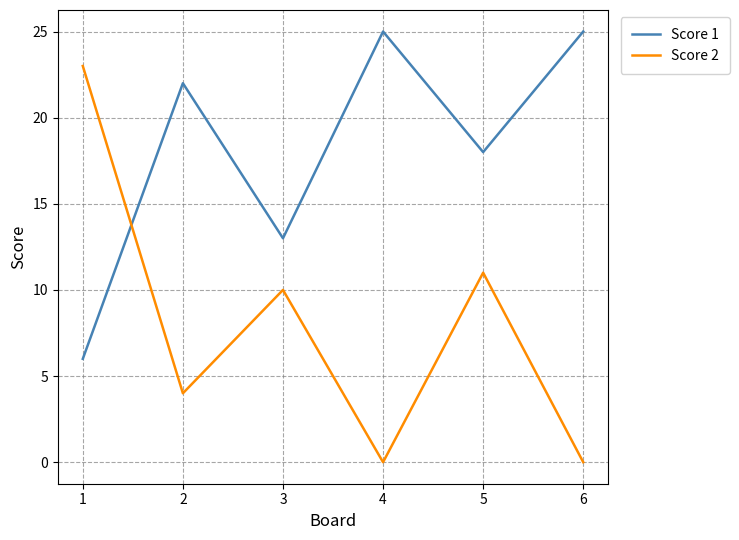

Does the chart display data point markers on the line(s)?

No